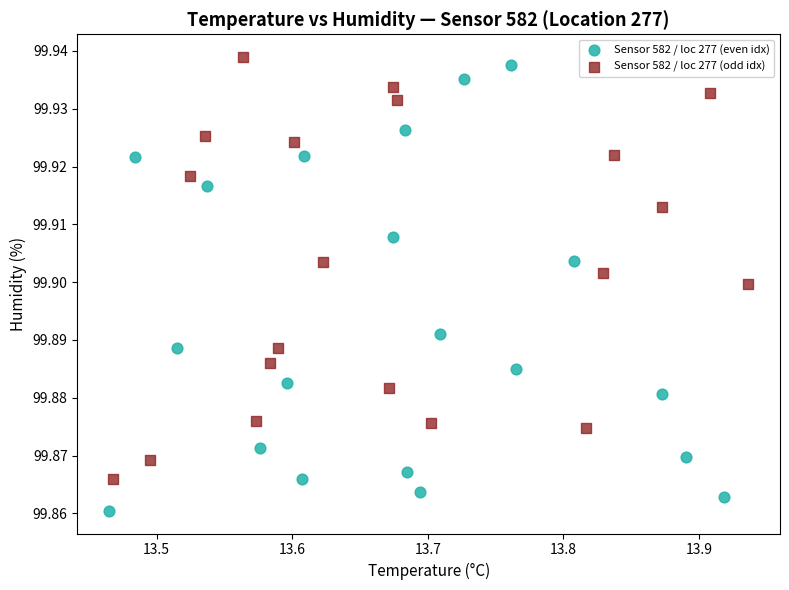

Which series has the largest Y range (max minus min)?

Sensor 582 / loc 277 (even idx)